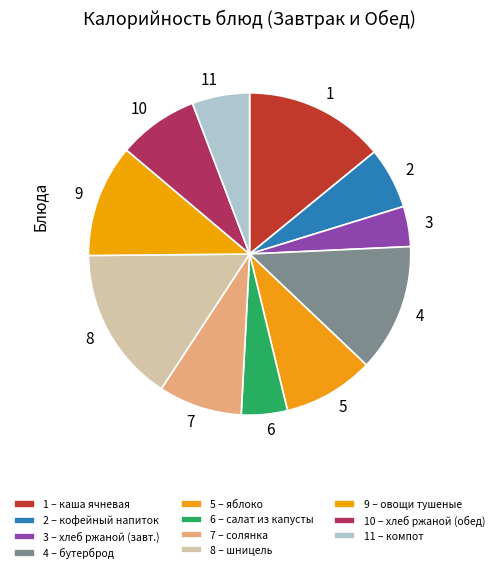

Is 5 the majority of the pie?

No